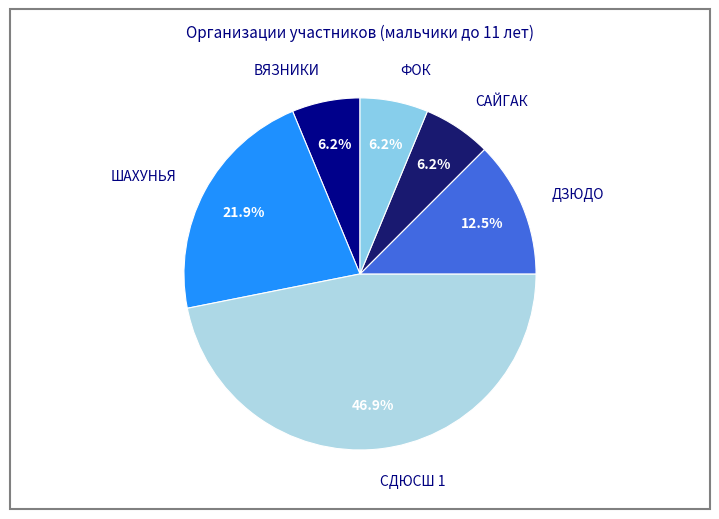

To the nearest percent, what is the difference between the ДЗЮДО and ШАХУНЬЯ slice percentages?

9%